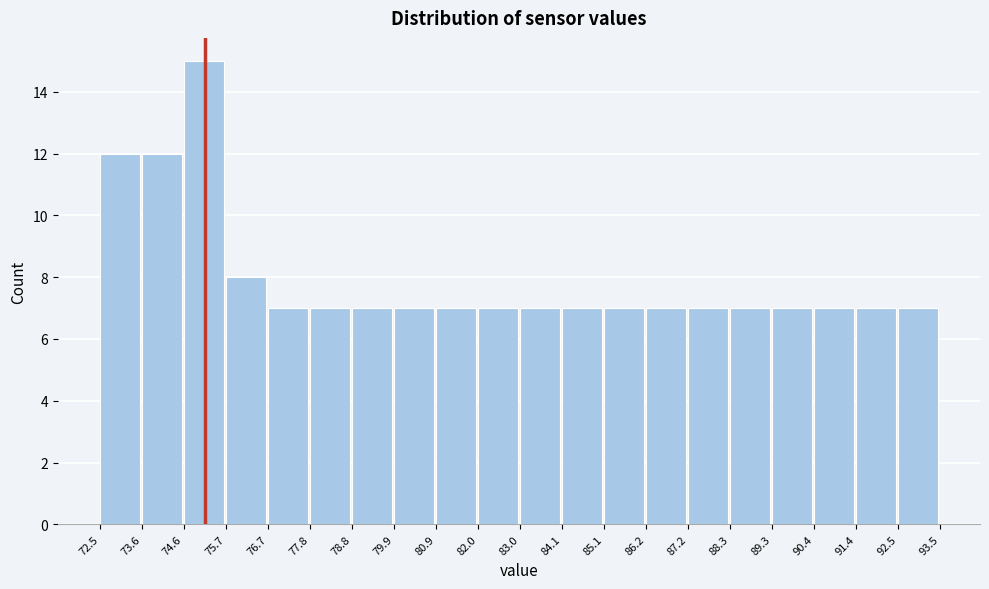

Reading left to right, transcribe this chart: for each bar, give the range it covers on the x-axis and its height. The values are not printed on the chart, so give them approximately, as read against the axis.

72.5 to 73.6: 12
73.6 to 74.6: 12
74.6 to 75.7: 15
75.7 to 76.7: 8
76.7 to 77.8: 7
77.8 to 78.8: 7
78.8 to 79.9: 7
79.9 to 80.9: 7
80.9 to 82.0: 7
82.0 to 83.0: 7
83.0 to 84.1: 7
84.1 to 85.1: 7
85.1 to 86.2: 7
86.2 to 87.2: 7
87.2 to 88.3: 7
88.3 to 89.3: 7
89.3 to 90.4: 7
90.4 to 91.4: 7
91.4 to 92.5: 7
92.5 to 93.5: 7